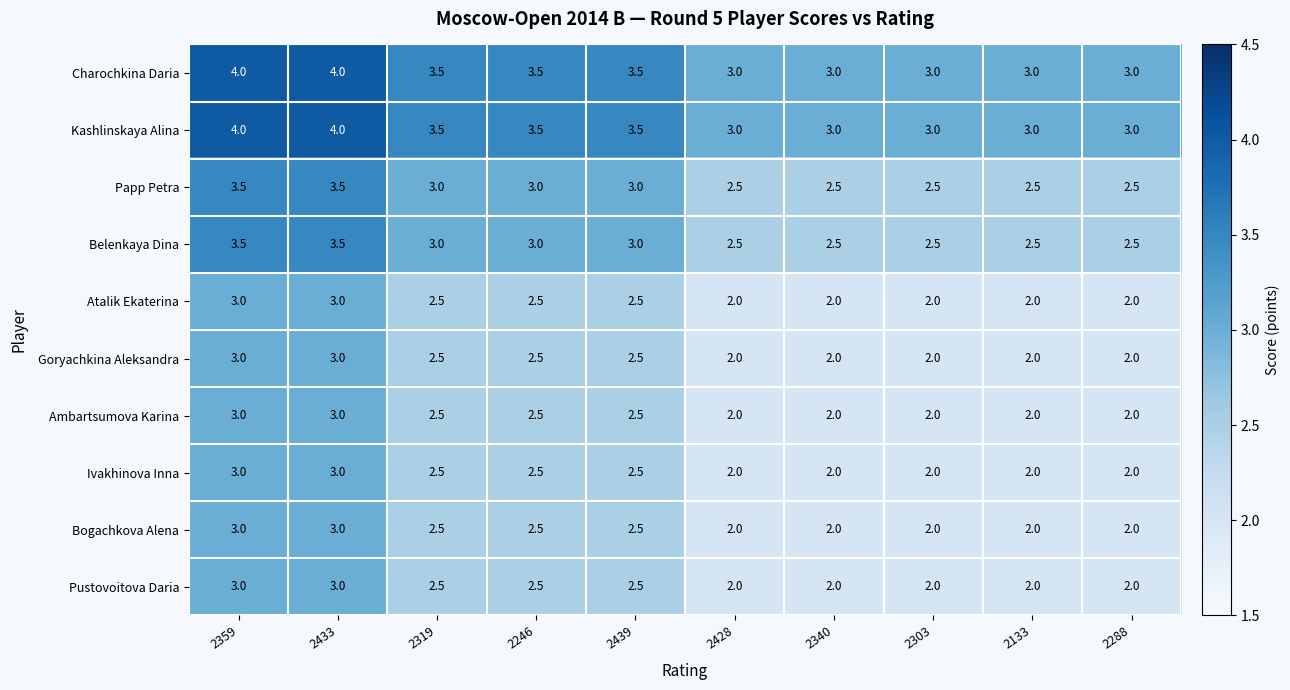

What is the smallest value displayed?

2.0